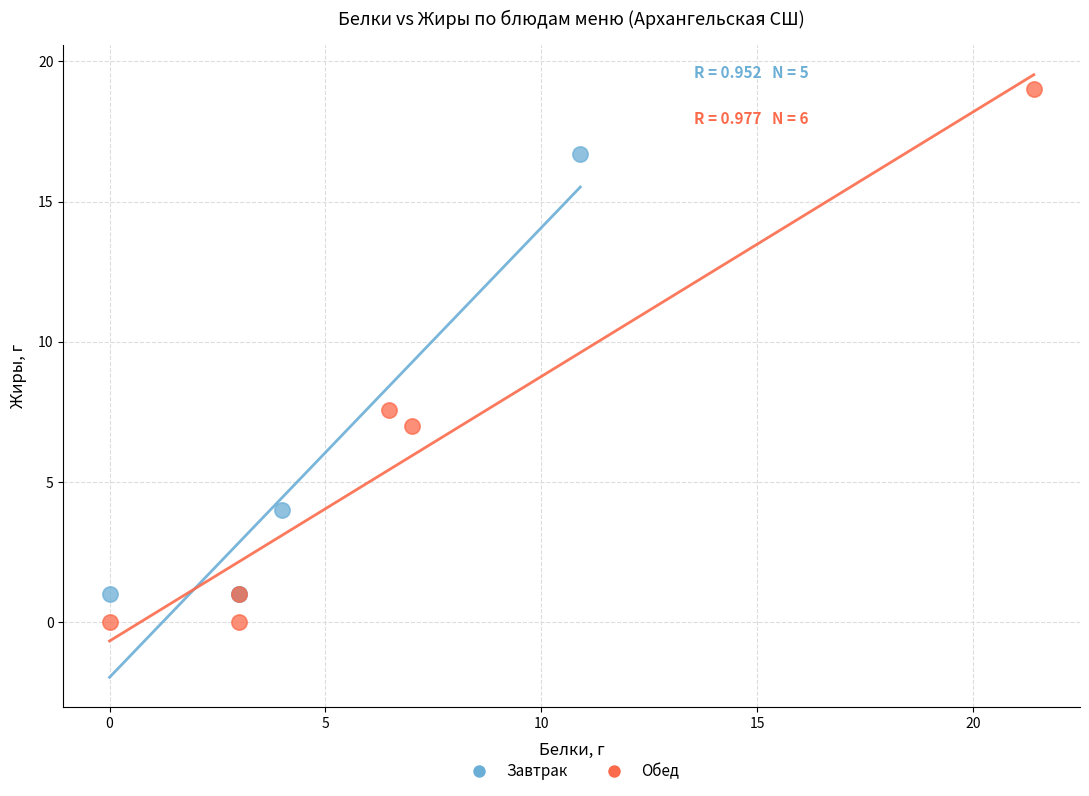

What are all the series names shown in the legend?

Завтрак, Обед